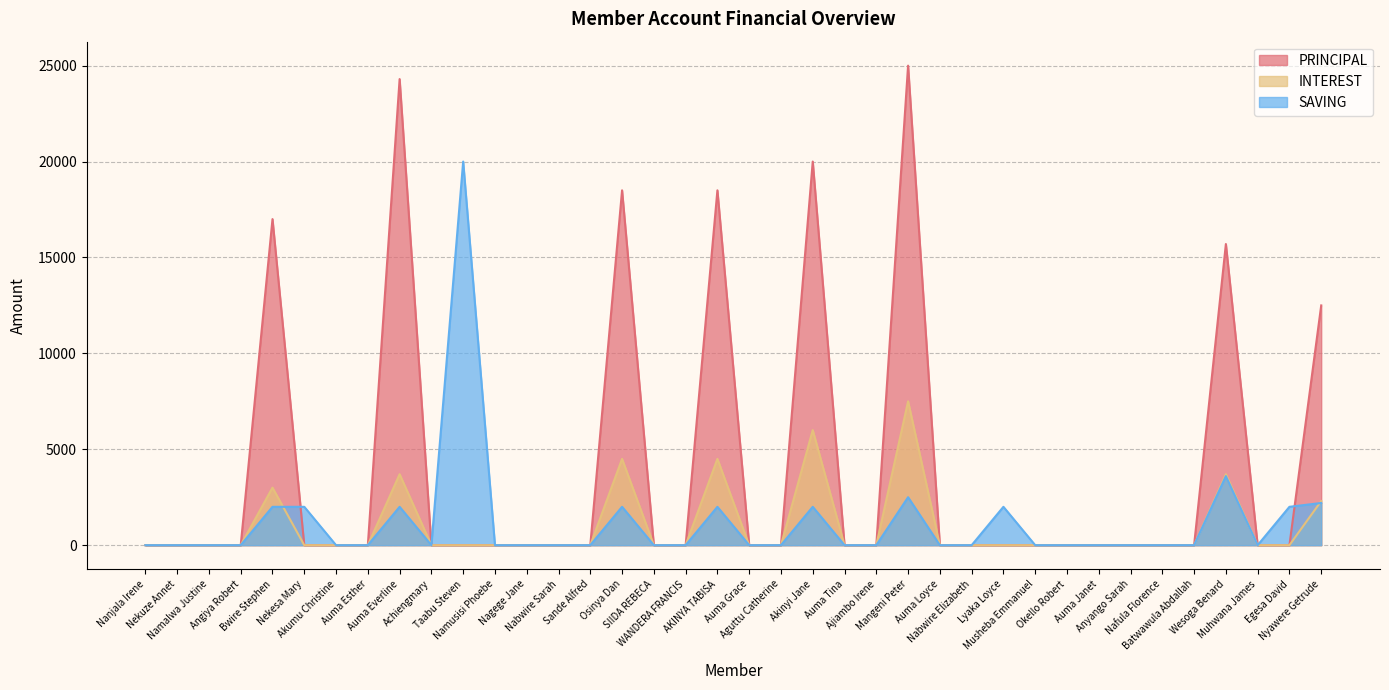

What are all the series names shown in the legend?

PRINCIPAL, INTEREST, SAVING